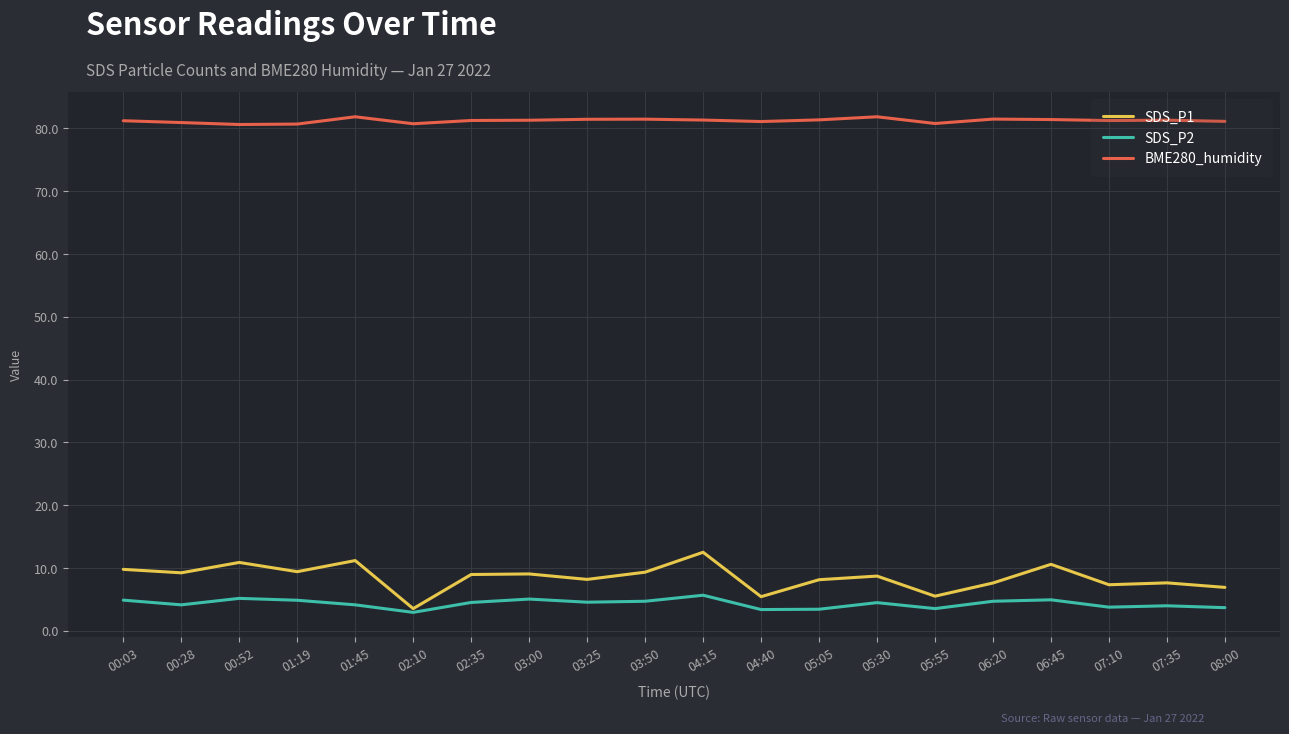

What is the maximum value for SDS_P2?

5.7